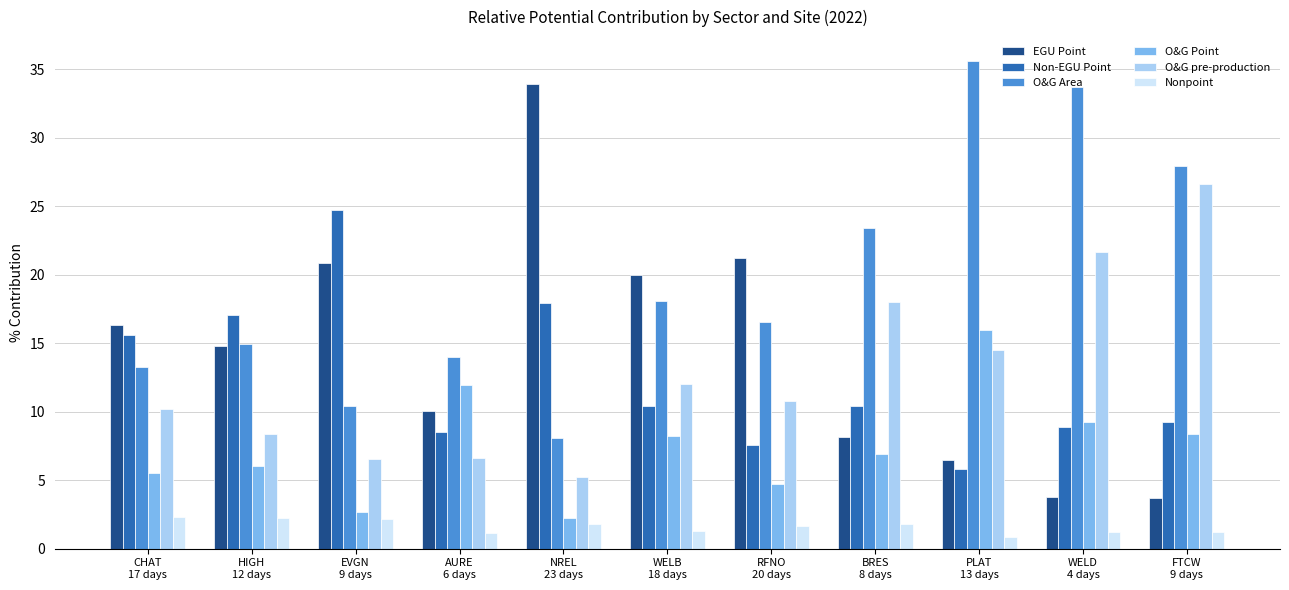

Which series has the largest total across all categories?

O&G Area